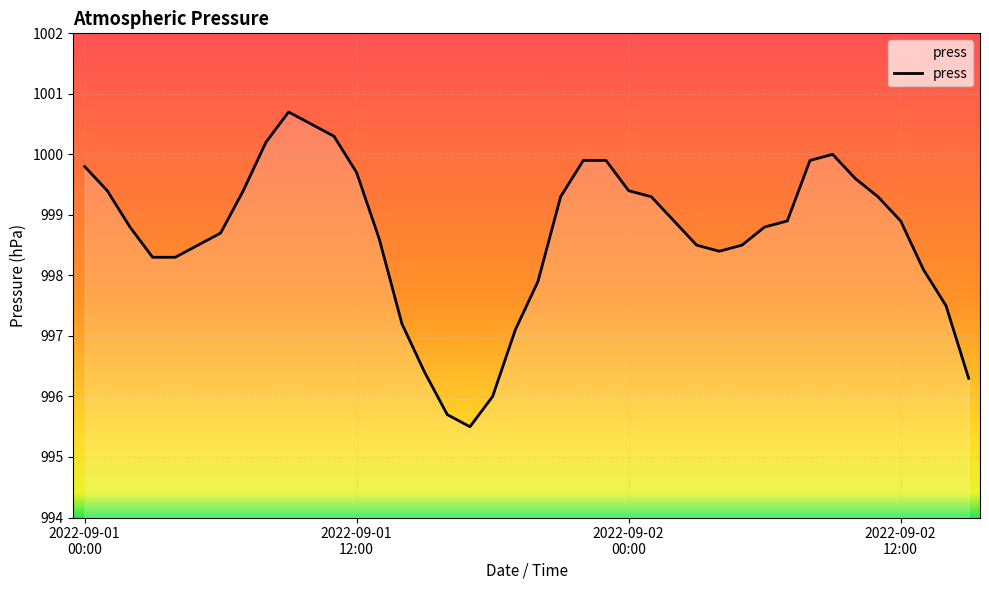

Reading left to right, what are all the values shown in this chart?

999.8	999.4	998.8	998.3	998.3	998.5	998.7	999.4	1000.2	1000.7	1000.5	1000.3	999.7	998.6	997.2	996.4	995.7	995.5	996.0	997.1	997.9	999.3	999.9	999.9	999.4	999.3	998.9	998.5	998.4	998.5	998.8	998.9	999.9	1000.0	999.6	999.3	998.9	998.1	997.5	996.3